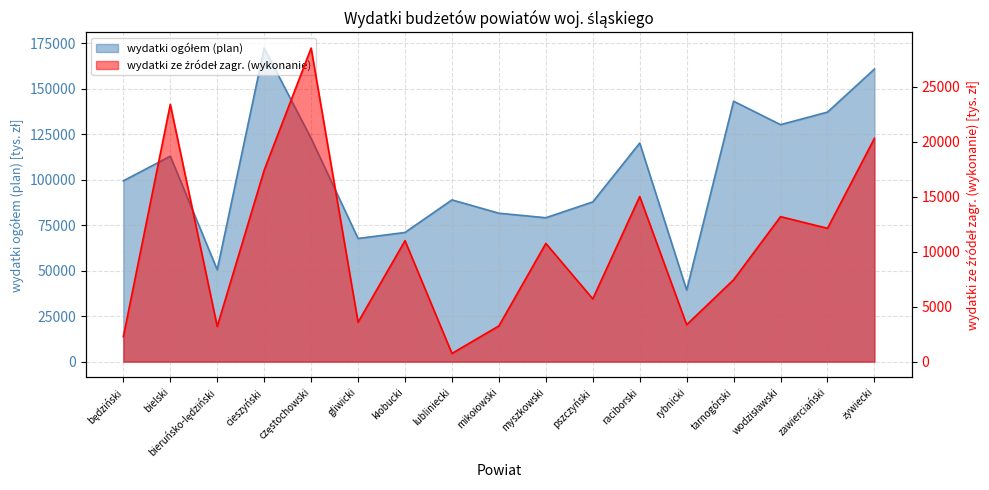

What position from the left is wodzisławski?

15